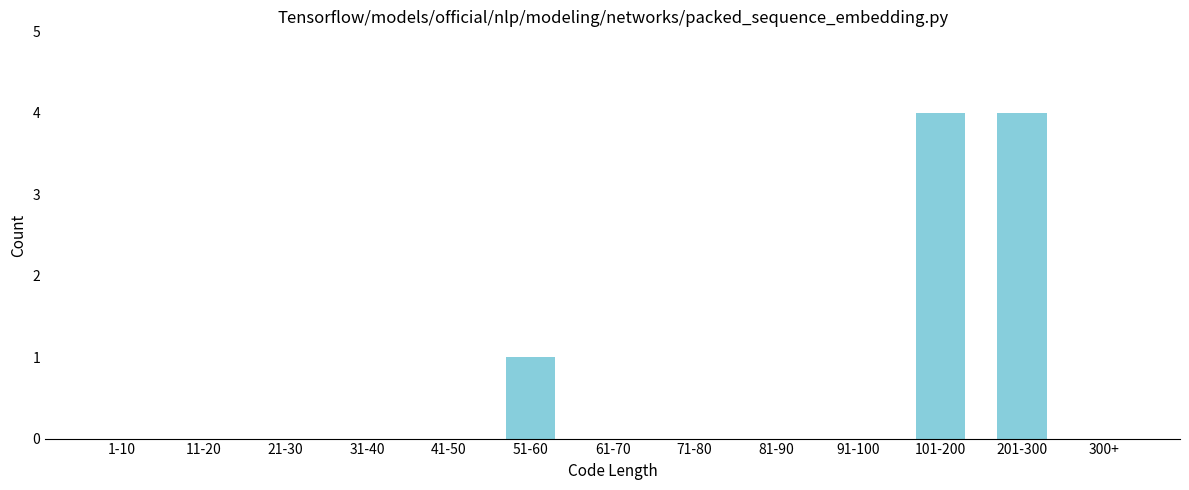

Reading left to right, extract all data points from this chart.

1-10=0	11-20=0	21-30=0	31-40=0	41-50=0	51-60=1	61-70=0	71-80=0	81-90=0	91-100=0	101-200=4	201-300=4	300+=0